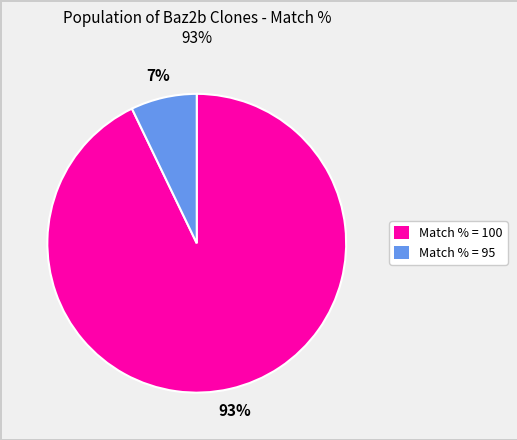

To the nearest percent, what is the difference between the largest and smallest slice percentages?

86%